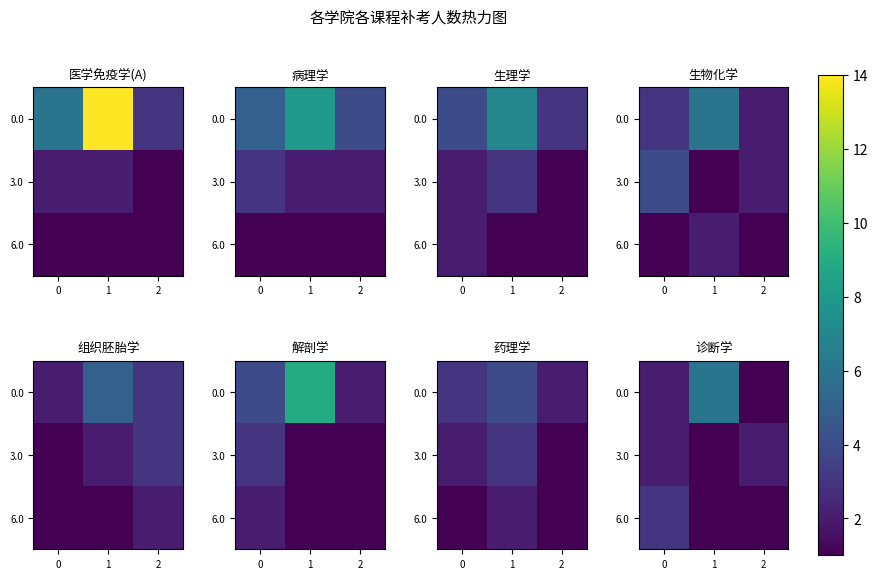

Which has a higher value, 2 or 1?

1